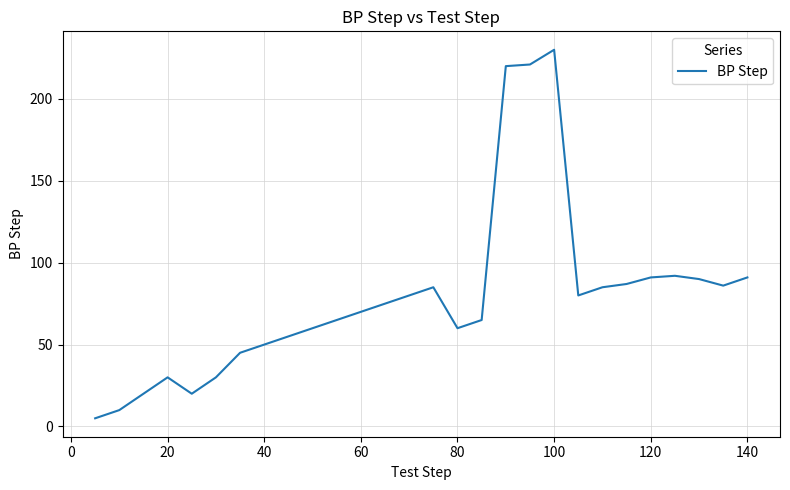

What is the maximum value shown in the chart?

230